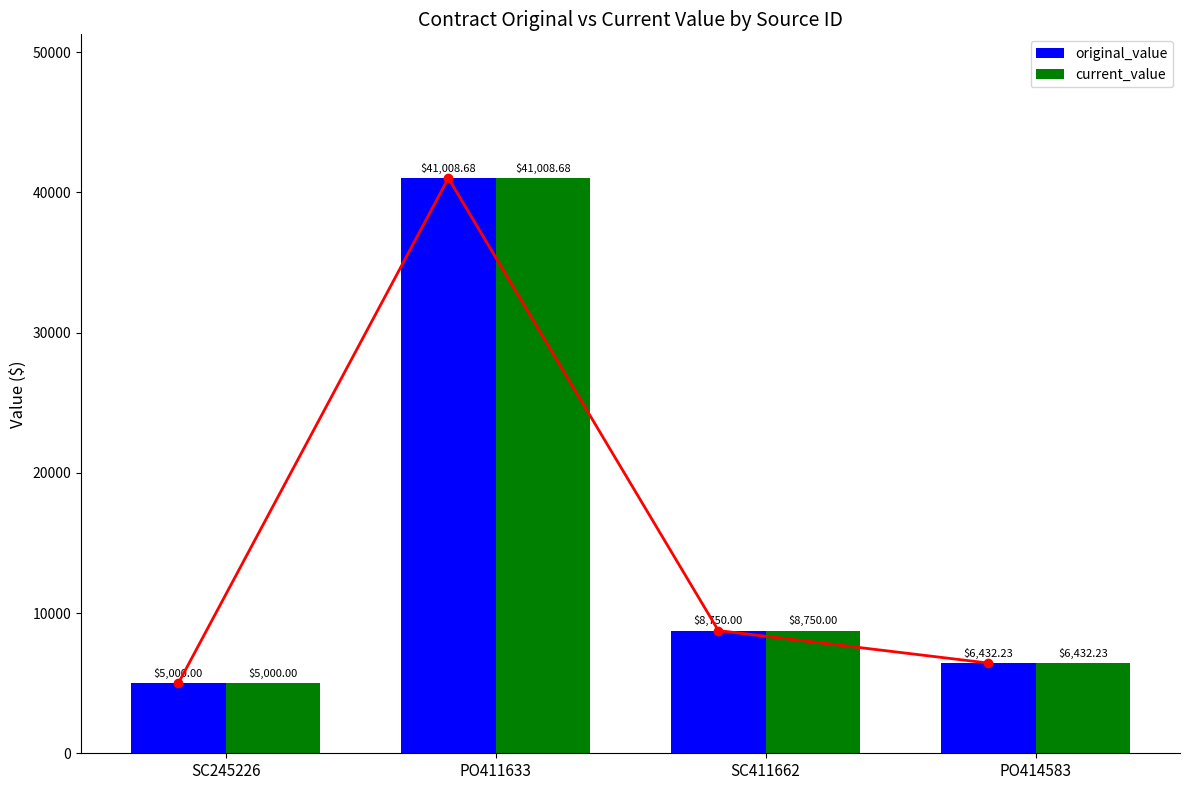

Reading left to right, extract all data points from this chart.

original_value: 5000.0	41008.7	8750.0	6432.2
current_value: 5000.0	41008.7	8750.0	6432.2